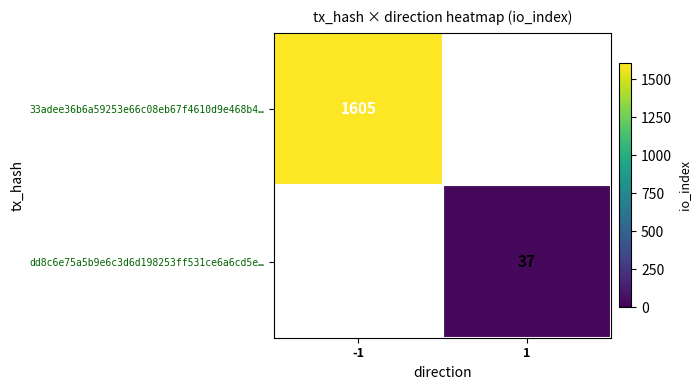

Is it true that 33adee36b6a59253e66c08eb67f4610d9e468b4… equals 2434 at -1?

False